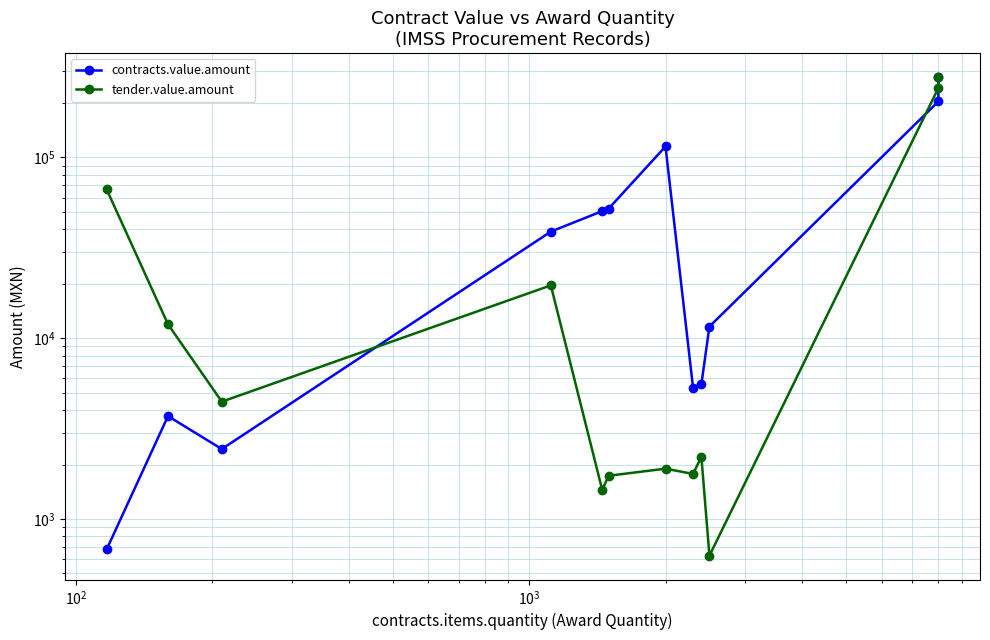

Which series has the largest range (max minus min)?

tender.value.amount